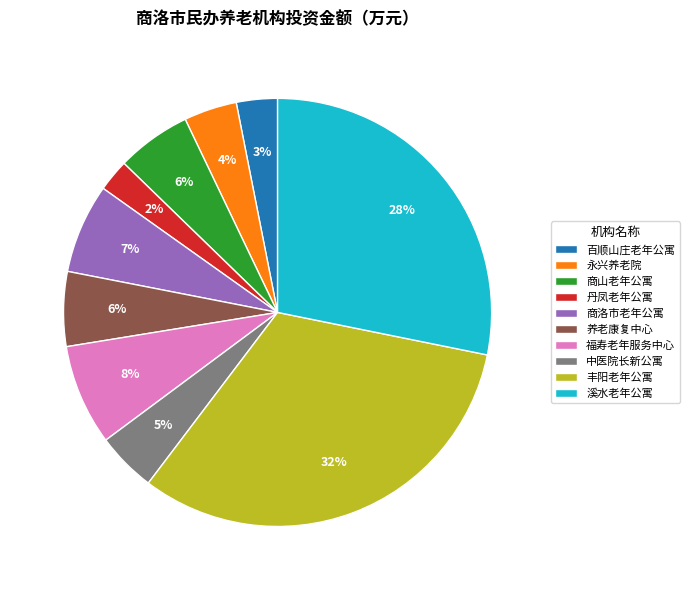

Do 商洛市老年公寓 and 福寿老年服务中心 together represent more than half of the pie?

No